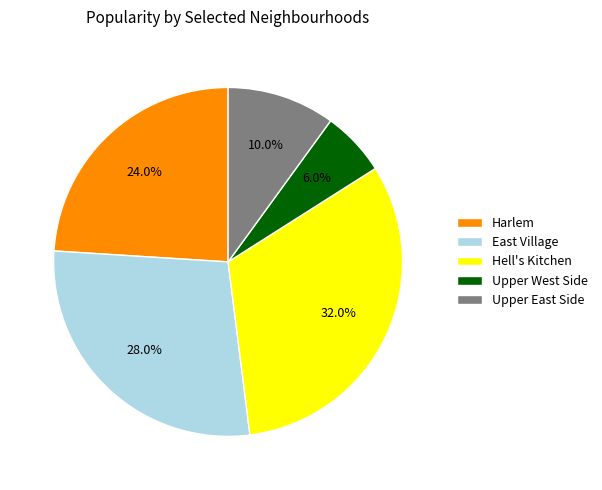

What percentage is NOT represented by Upper East Side?

90.0%